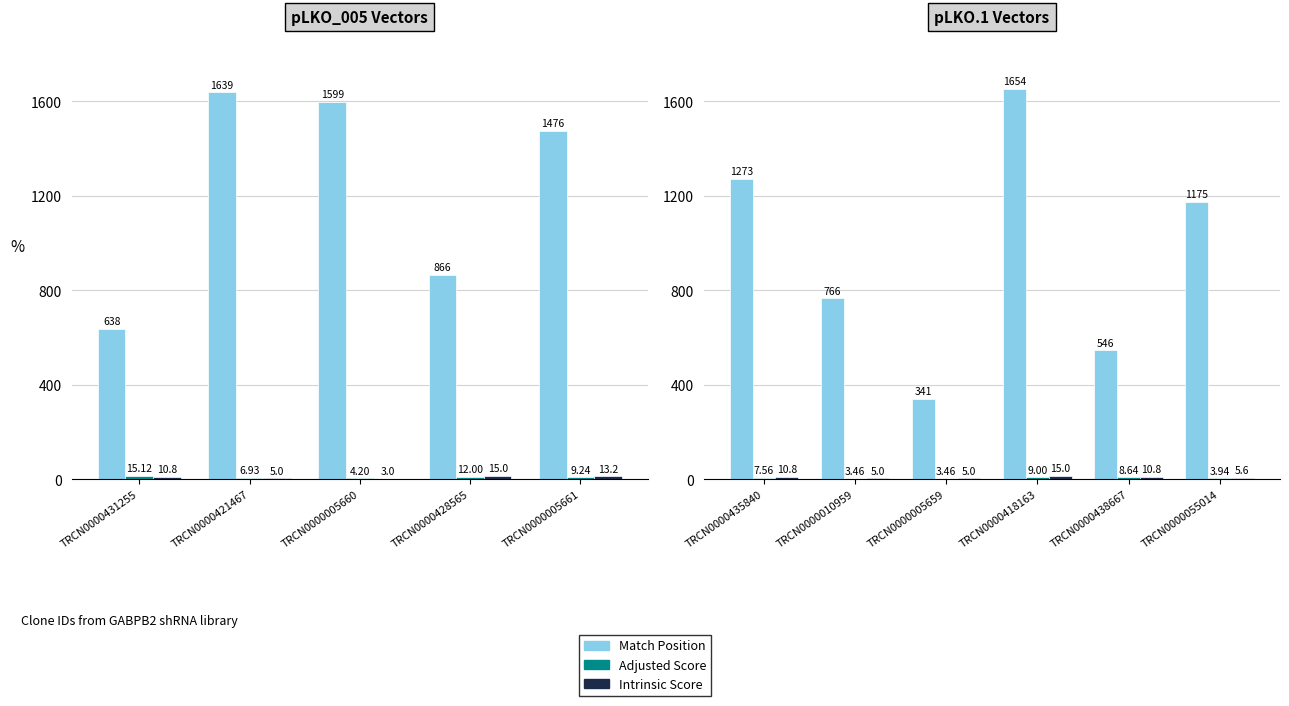

What is the difference between the second highest and minimum values in the Match Position series?

932.0